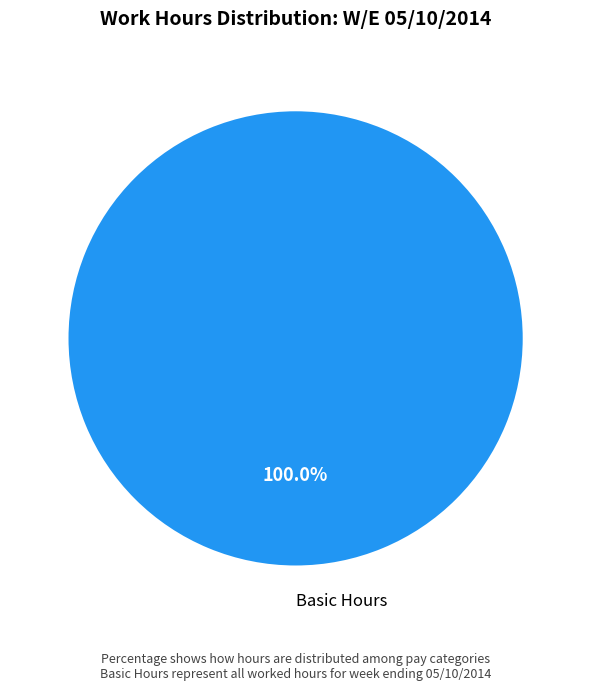

Does any single category account for the majority?

Yes